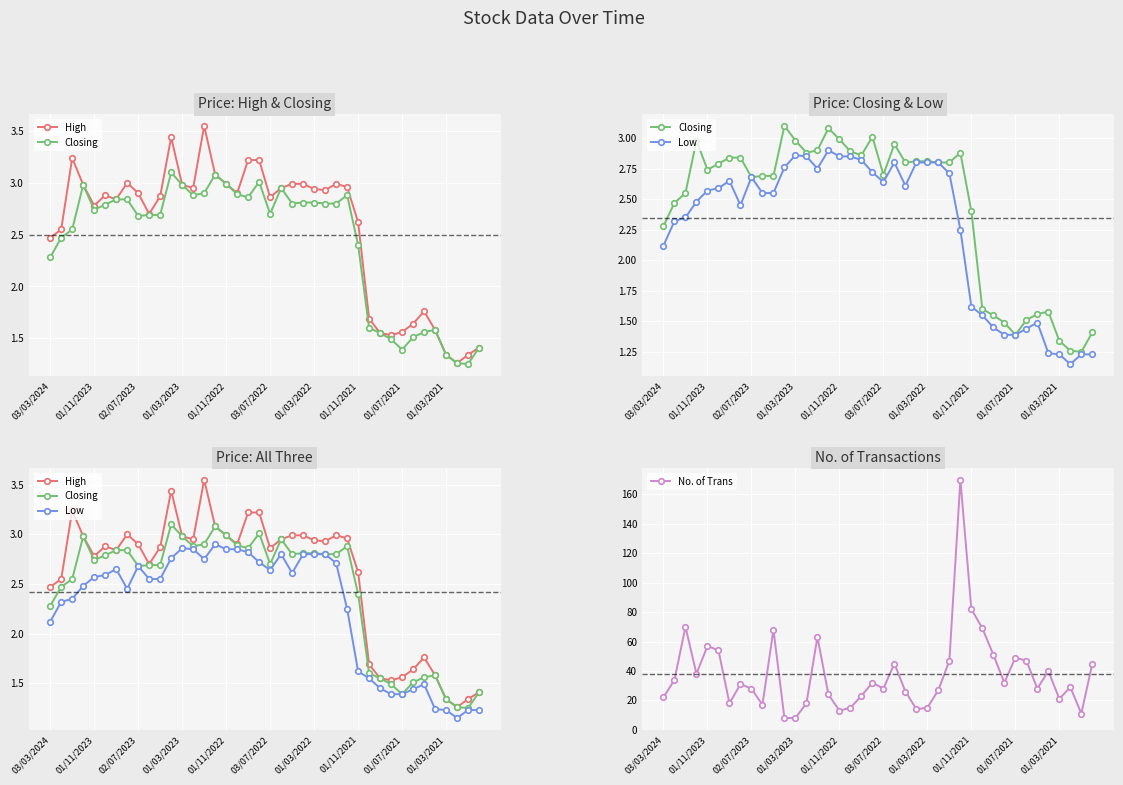

Which series changed the most between 14 and 31?

No. of Trans